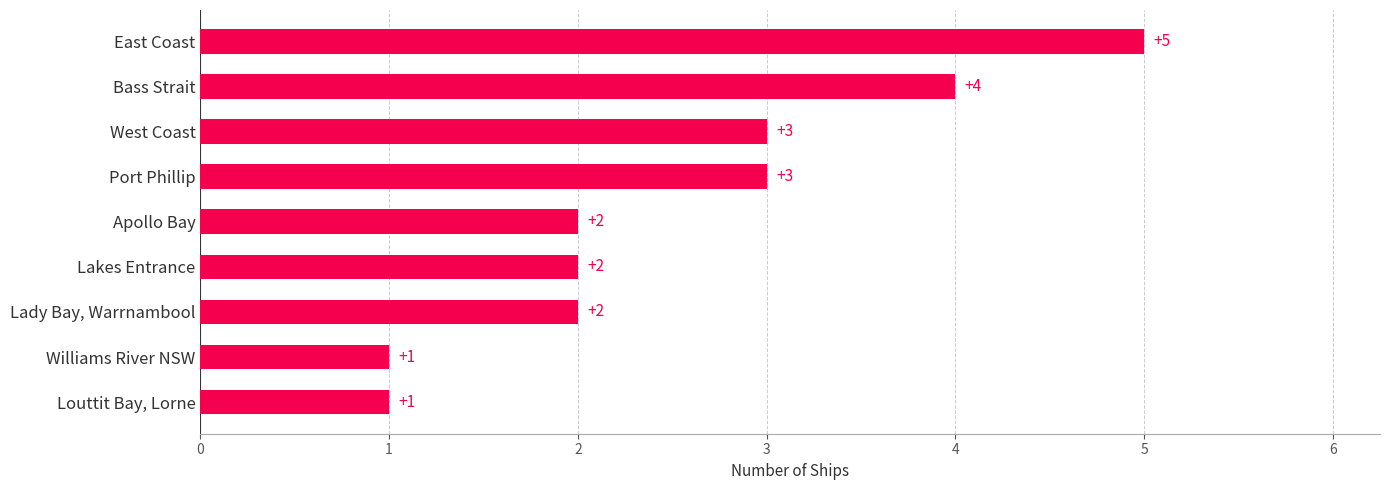

What is the sum of all values?

23